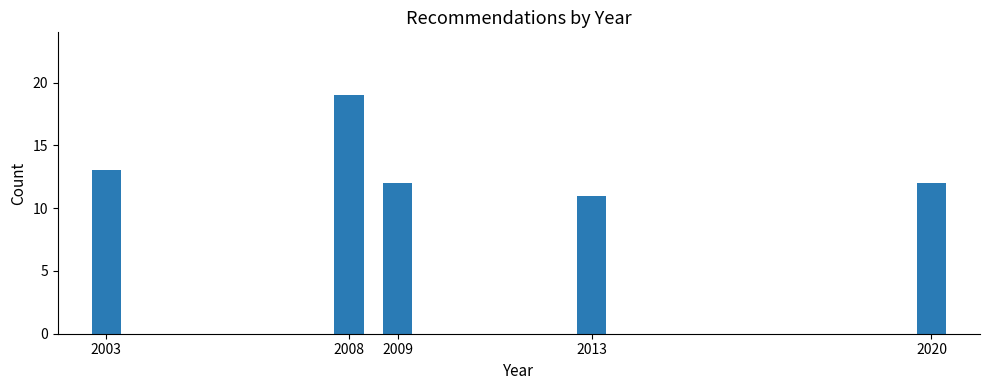

Reading right to left, extract all data points from this chart.

12	11	12	19	13